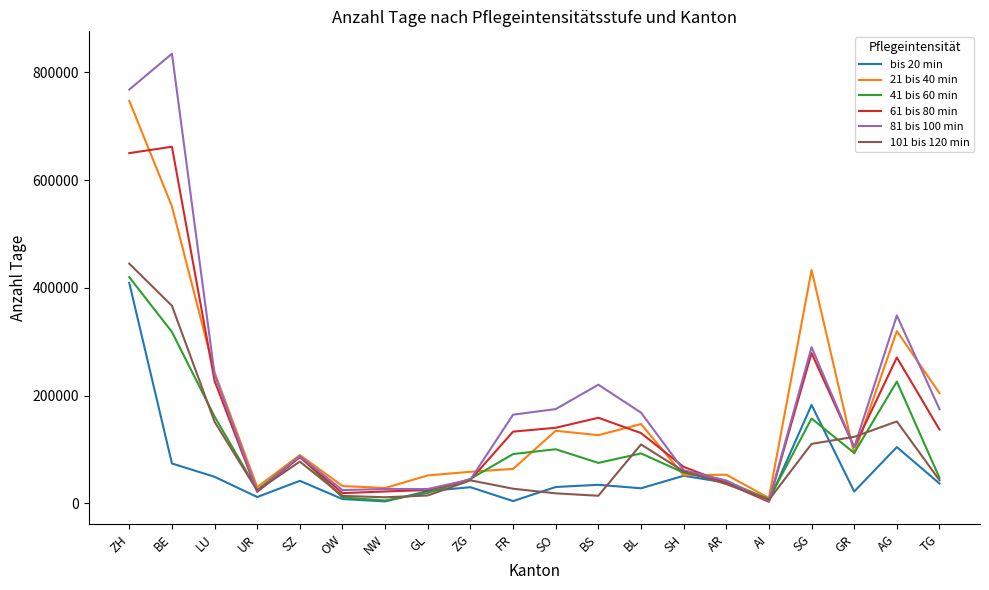

Is the value of 101 bis 120 min at SZ greater than the value of 21 bis 40 min at SZ?

No